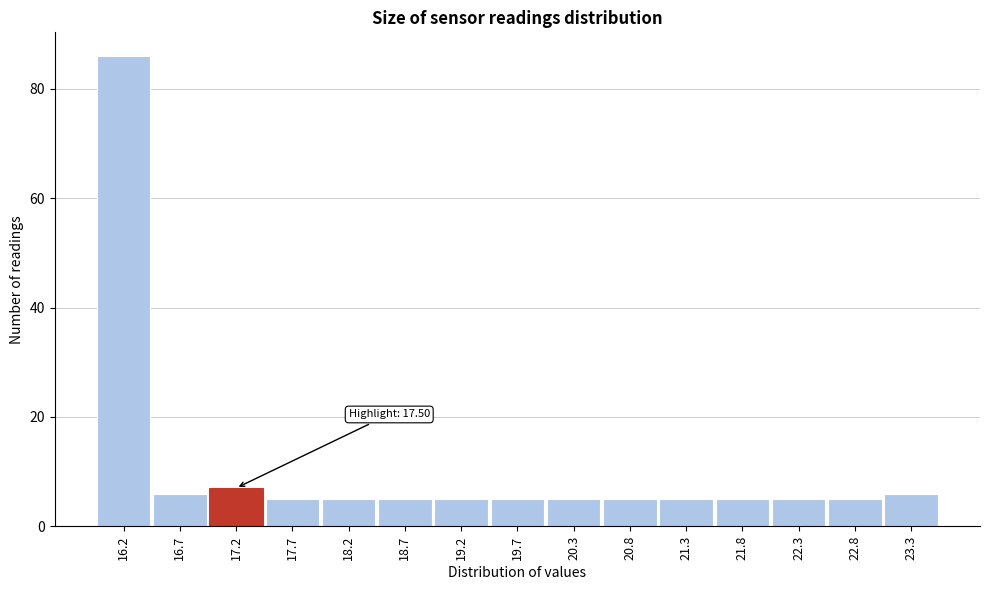

Reading right to left, extract all data points from this chart.

6	5	5	5	5	5	5	5	5	5	5	5	7	6	86